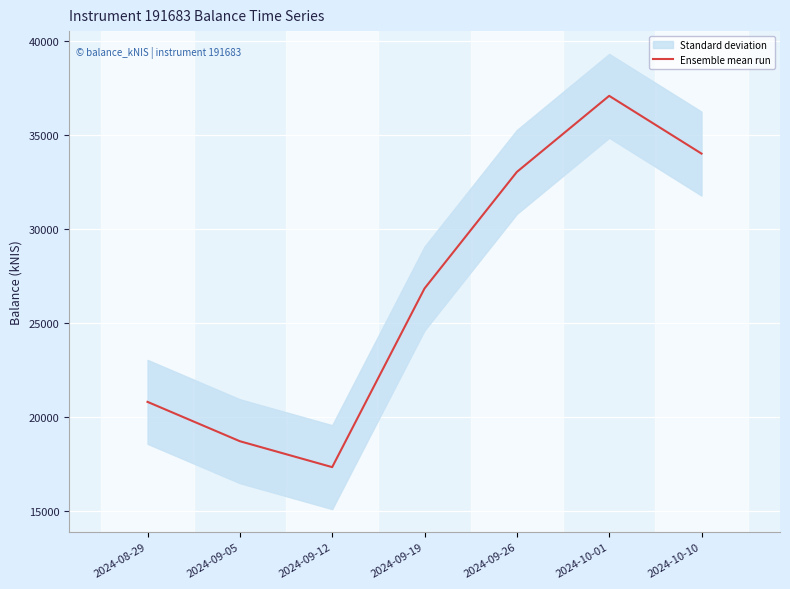

What is the sum of all values?

187905.7